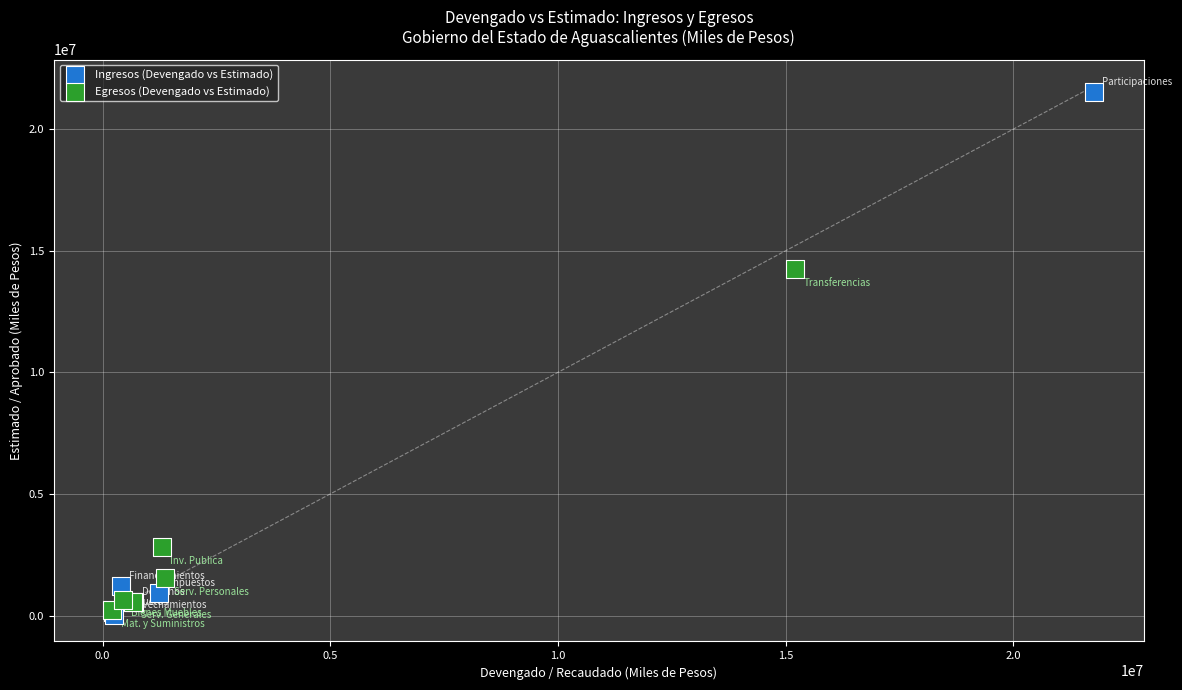

Which series has the largest Y range (max minus min)?

Ingresos (Devengado vs Estimado)